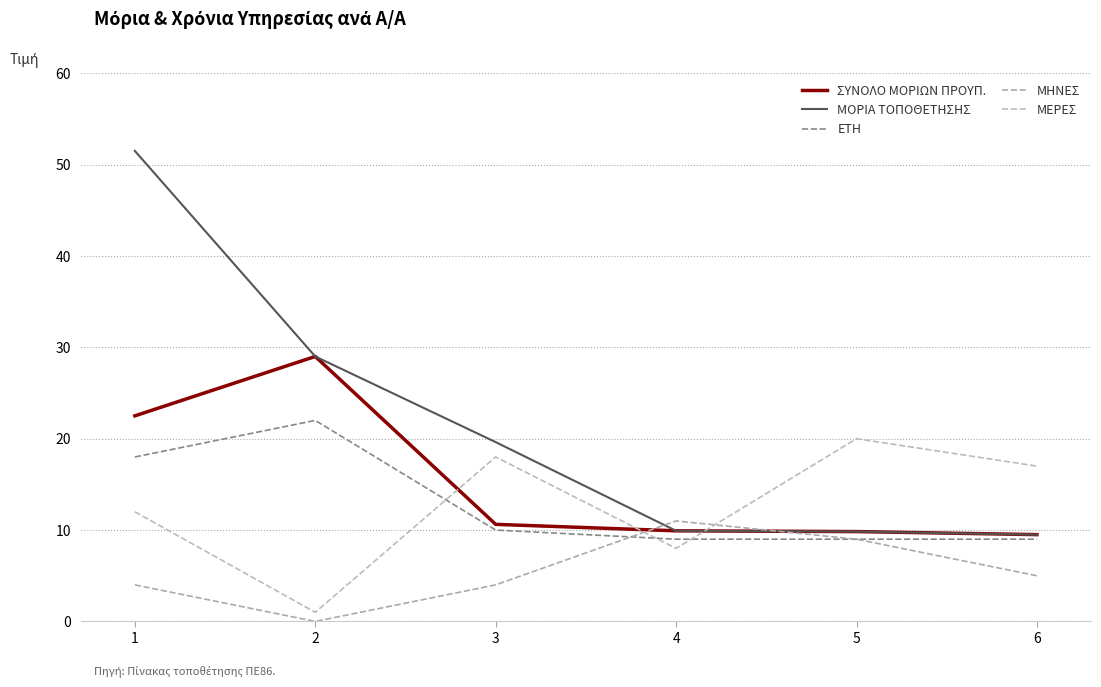

What is the difference between the second highest and minimum values in the ΜΟΡΙΑ ΤΟΠΟΘΕΤΗΣΗΣ series?

19.5